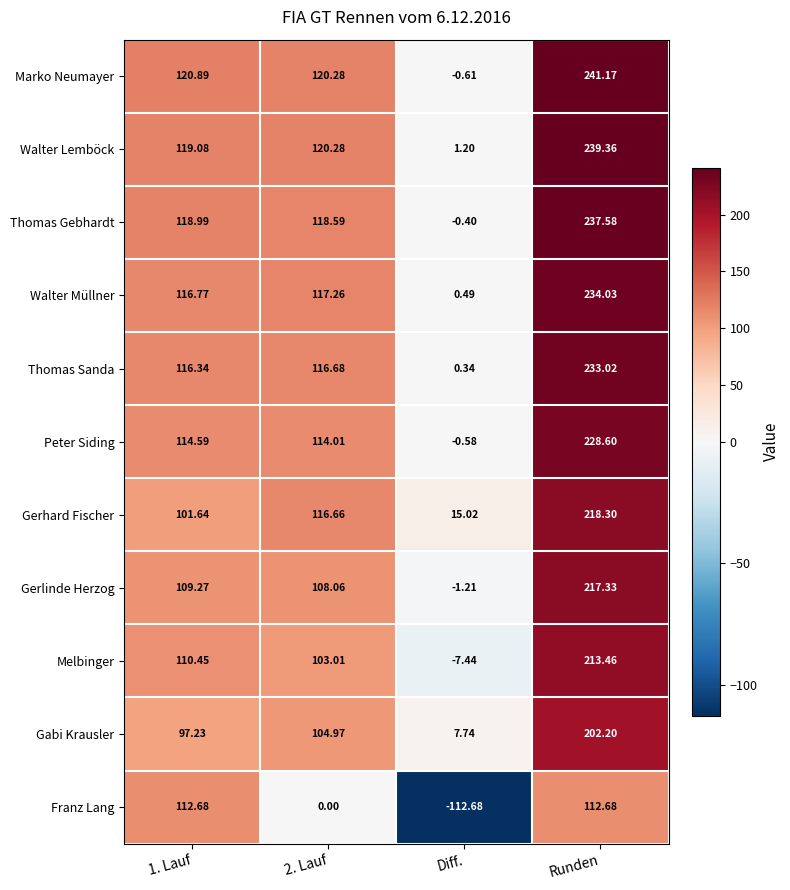

At which label does Melbinger reach its peak?

Runden